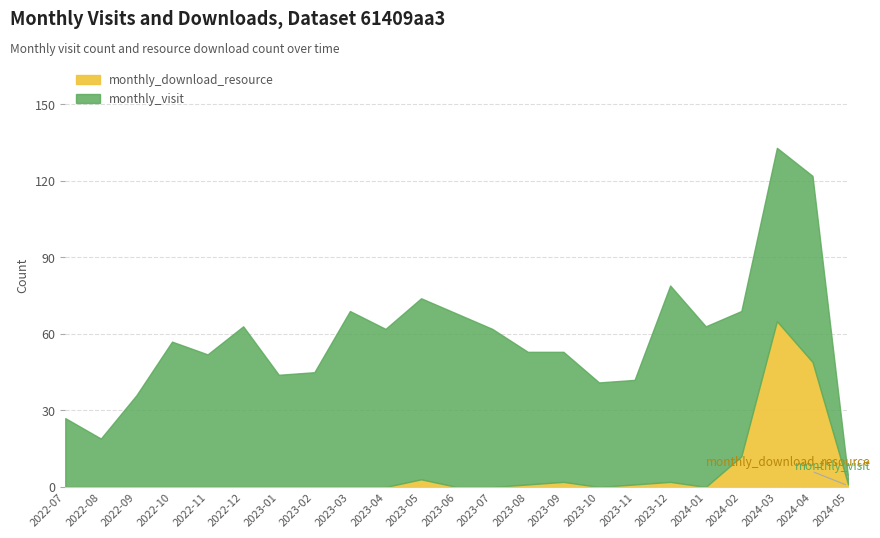

True or false: monthly_visit has a value of 69 at 2023-03.

True